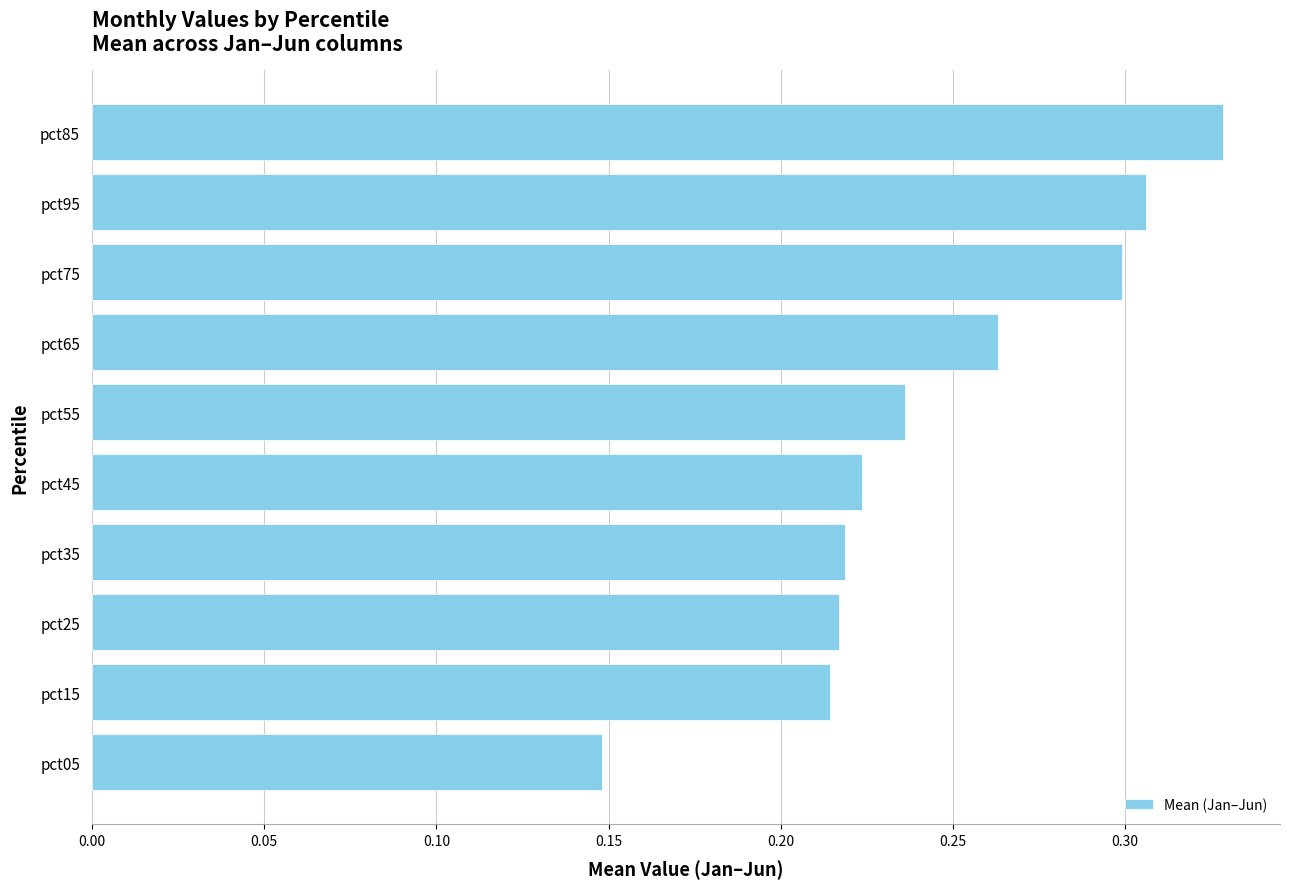

Which has a higher value, pct75 or pct15?

pct75